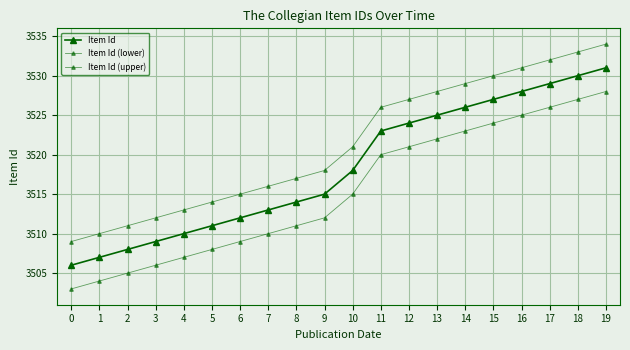

The value of Item Id (lower) at 14 is 3523. True or false?

True